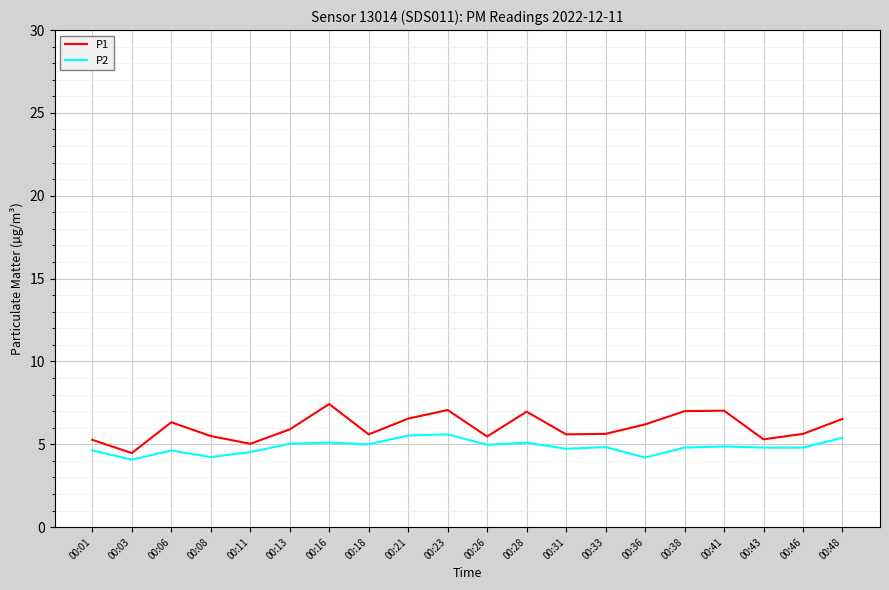

What is the total value across all series at 00:38?

11.8